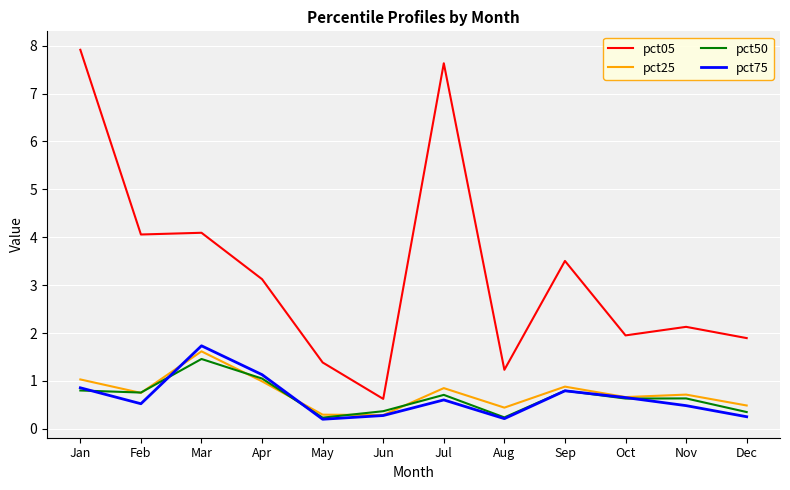

Where does the pct05 series first go above 3?

Jan